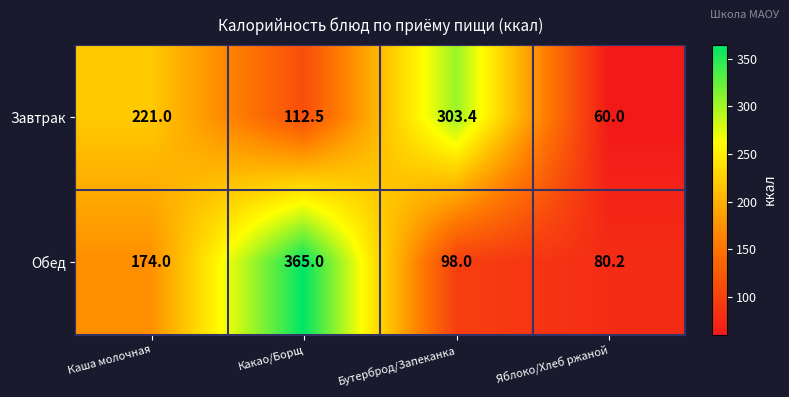

At which label is Обед closest to 222?

Каша молочная